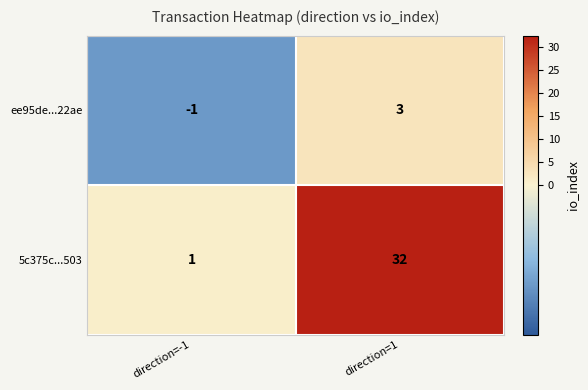

Rank the series at direction=-1 from lowest to highest value.

ee95de...22ae, 5c375c...503